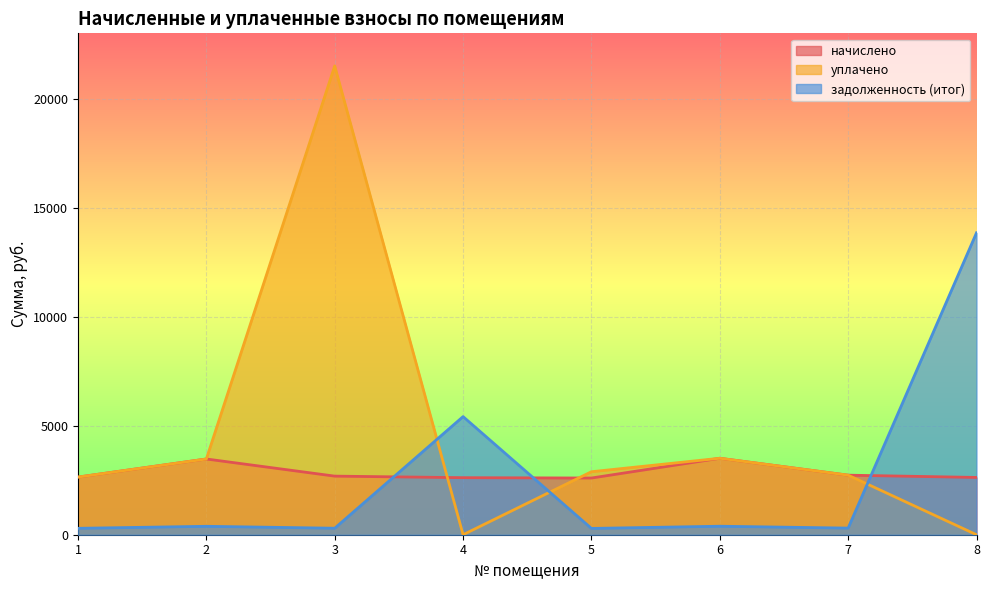

Reading left to right, list all the values displayed in this chart.

начислено: 2644.1	3474.4	2687.8	2616.8	2600.4	3507.2	2731.5	2627.7
уплачено: 2644.1	3474.0	21503.0	0.0	2889.3	3507.2	2731.5	0.0
задолженность (итог): 293.8	386.1	297.7	5418.1	288.9	389.7	303.5	13849.0